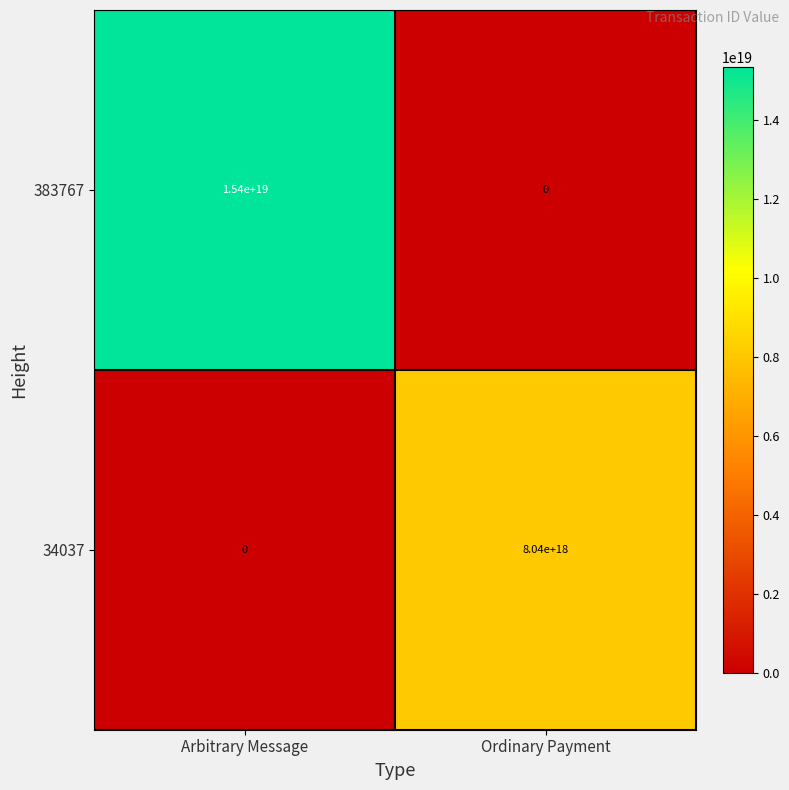

Rank the categories by 383767 value from lowest to highest.

Ordinary Payment, Arbitrary Message